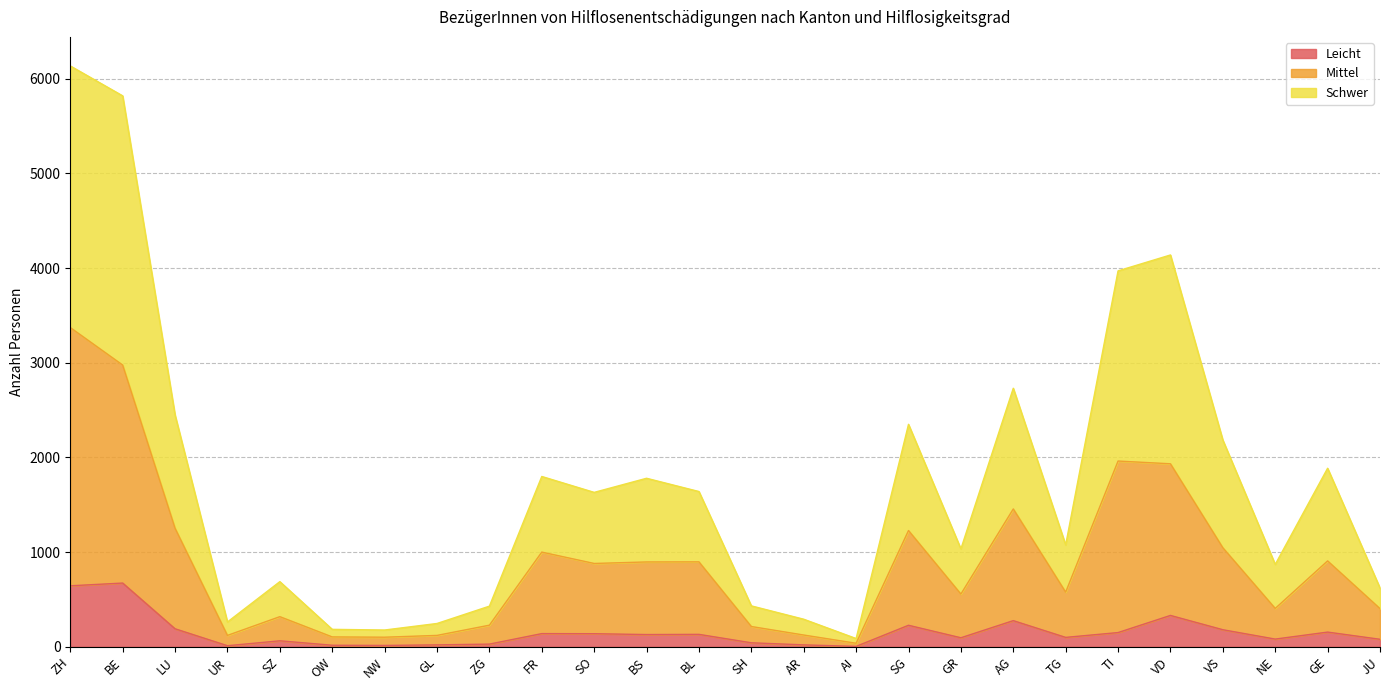

Is the value of Mittel at JU greater than the value of Leicht at JU?

Yes